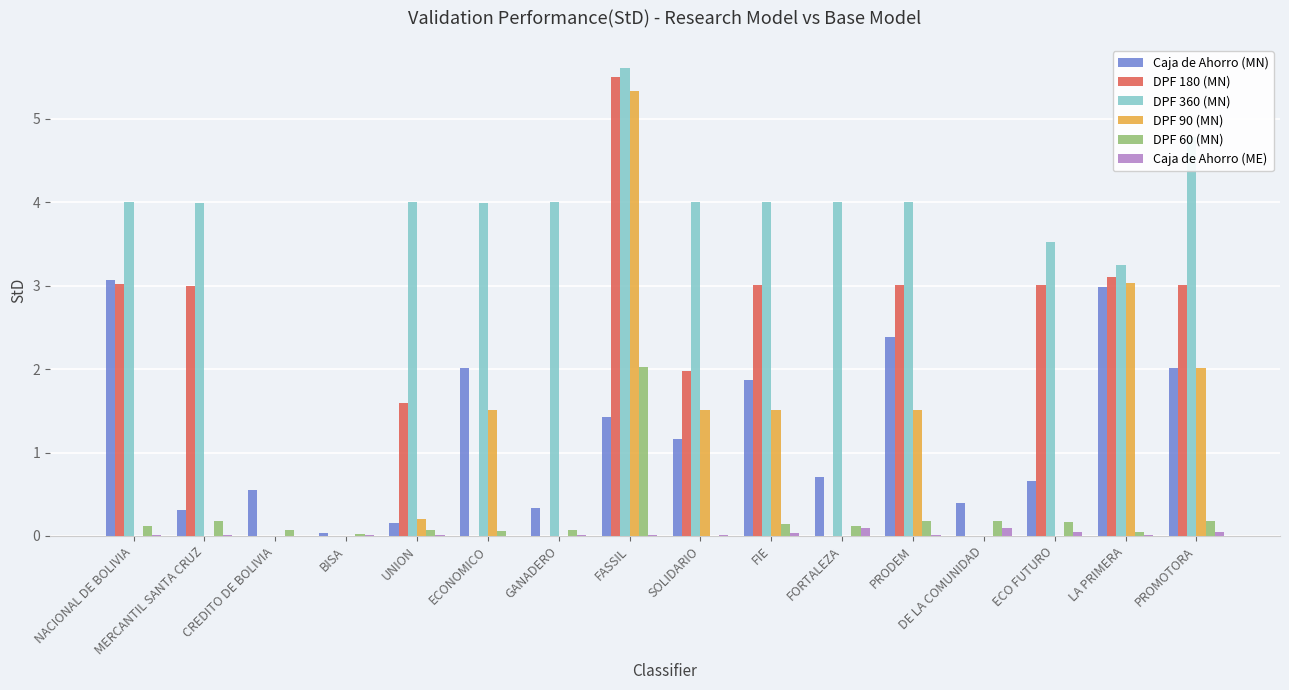

Are the bars grouped side by side (vs. stacked)?

Yes